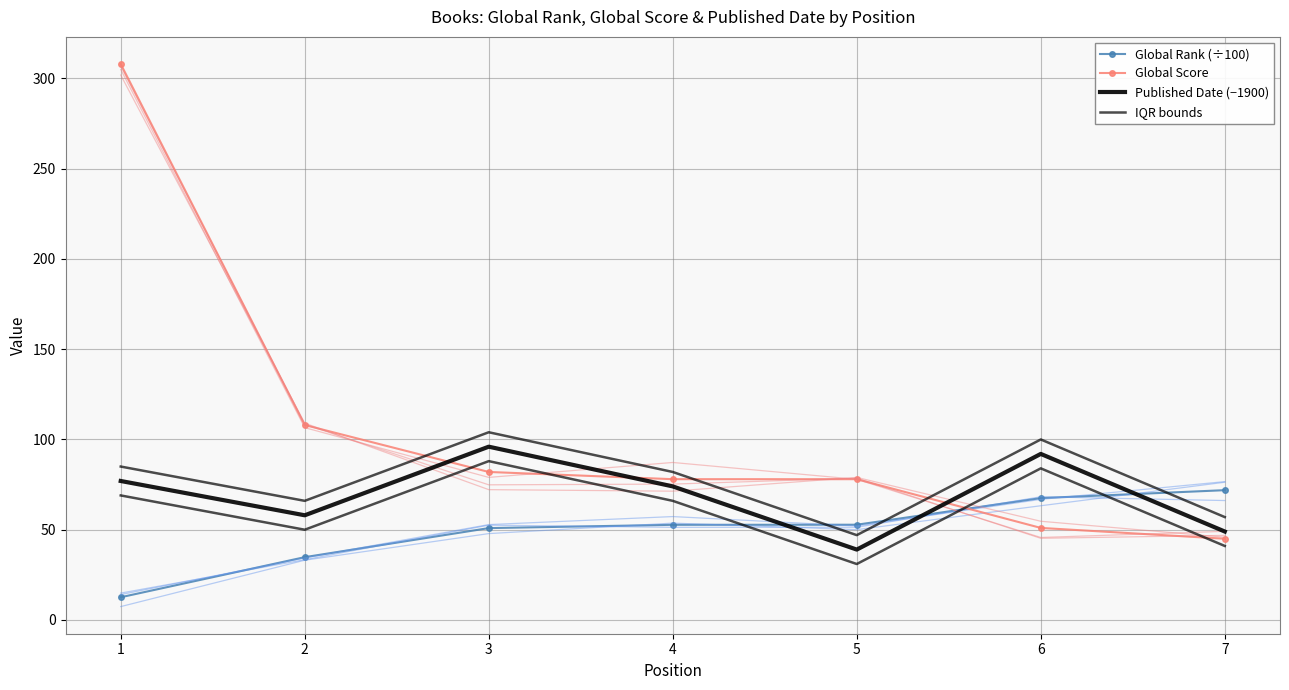

Is the value of Published Date (−1900) at 1 greater than the value of Global Score at 2?

No